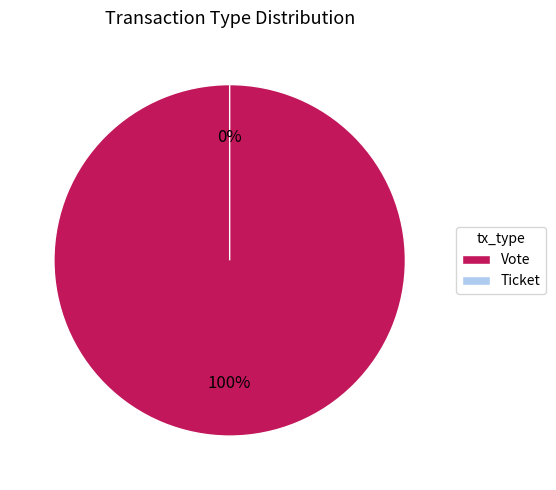

How many slices are in this pie chart?

2